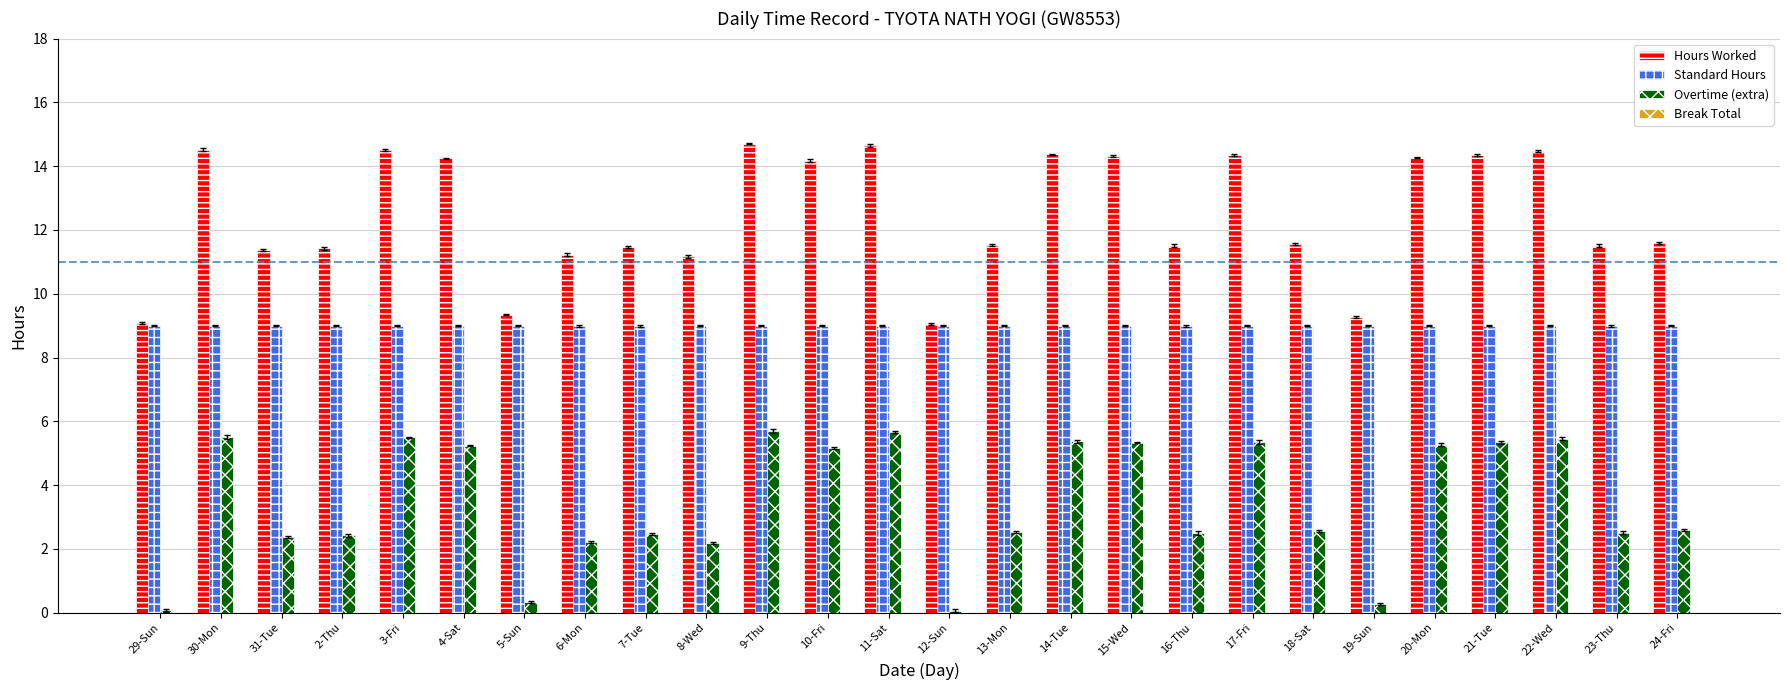

Count the number of data series in this chart.

3